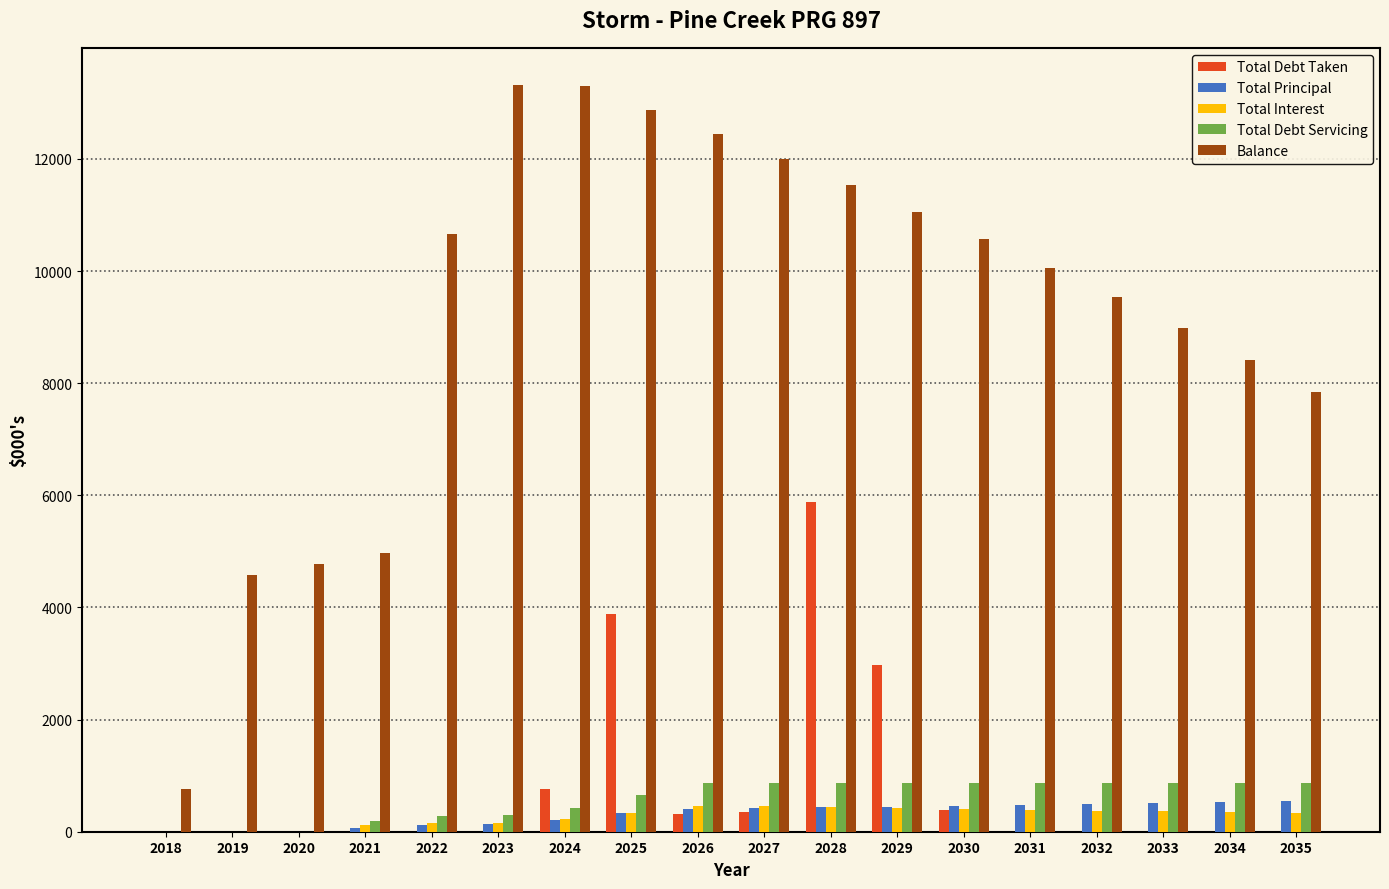

How many groups of bars are there?

18